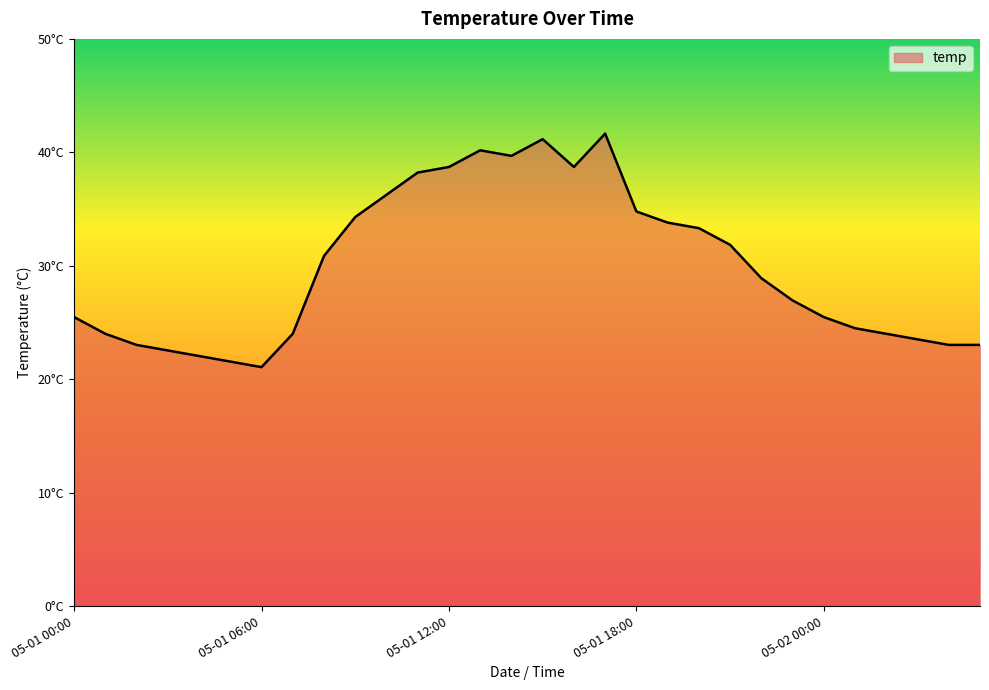

What is the greatest value displayed?

41.6